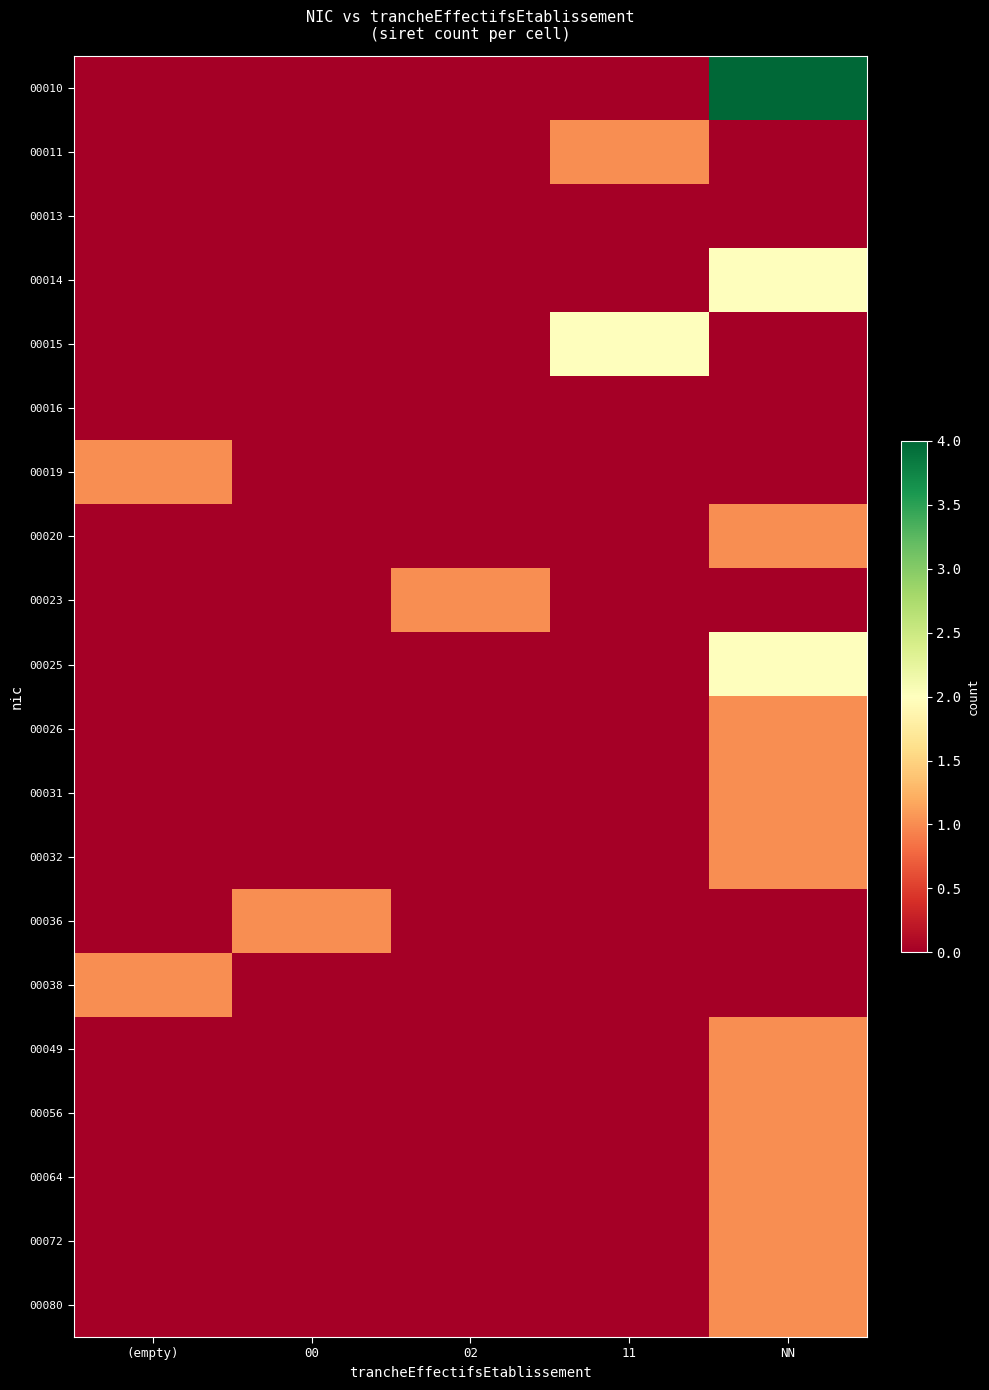

At 11, list the series in order from largest to smallest.

00015, 00011, 00010, 00013, 00014, 00016, 00019, 00020, 00023, 00025, 00026, 00031, 00032, 00036, 00038, 00049, 00056, 00064, 00072, 00080